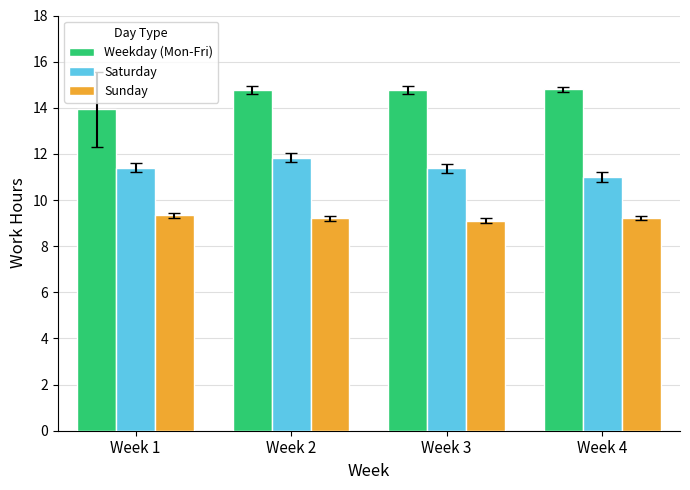

Does the chart contain stacked bars?

No